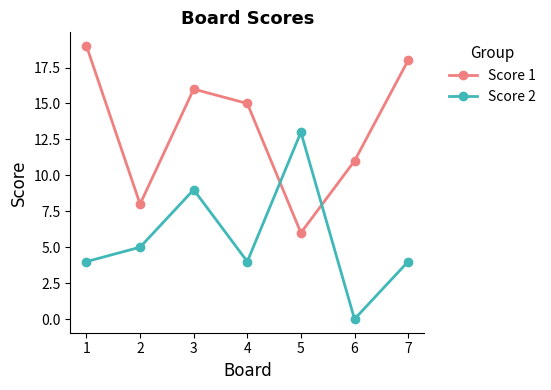

True or false: Score 2 has more than 2 points higher than both neighbors.

False